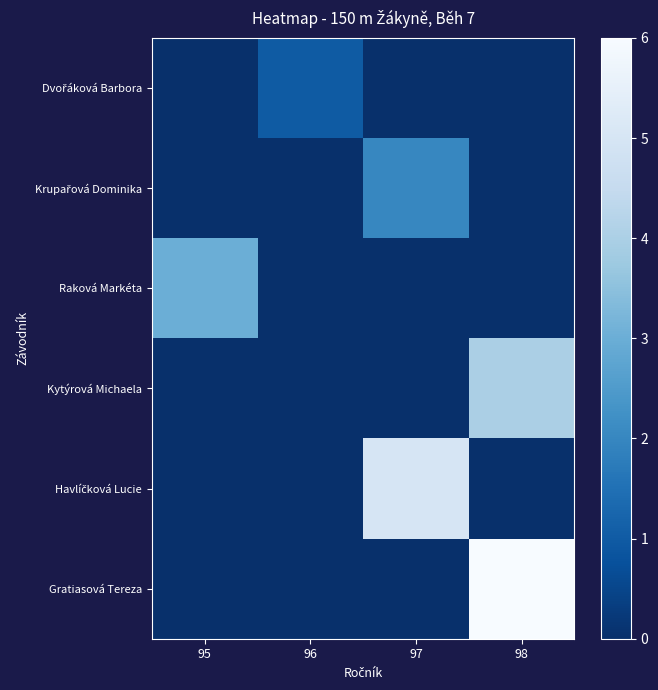

Between 98 and 96, which is larger?

96